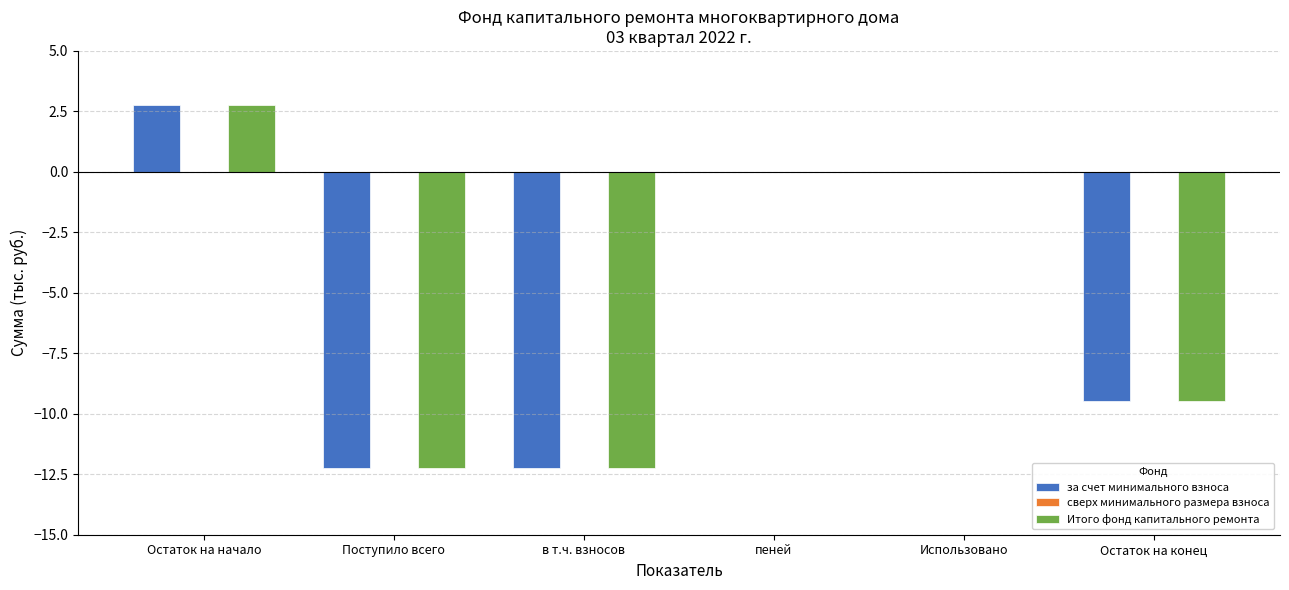

Are the bars horizontal?

No